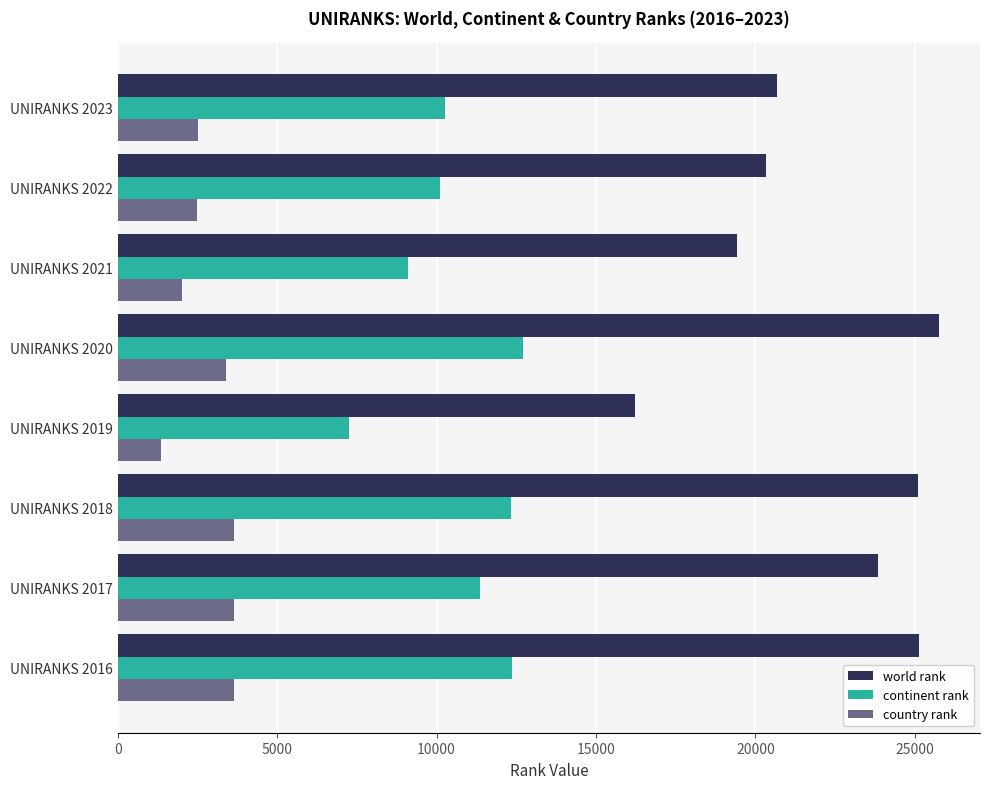

What is the average value of the world rank series?

22064